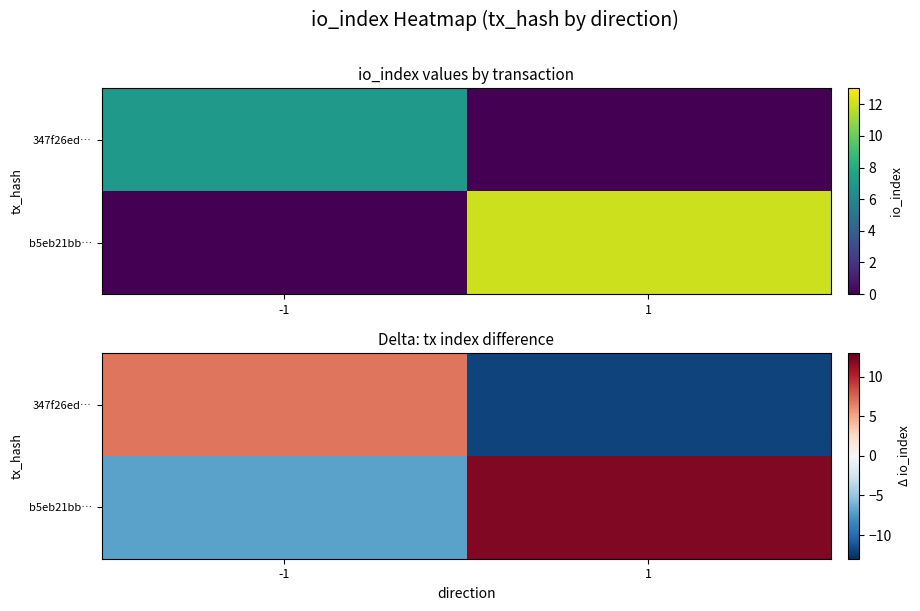

Is it true that b5eb21bb… equals 17 at 1?

False